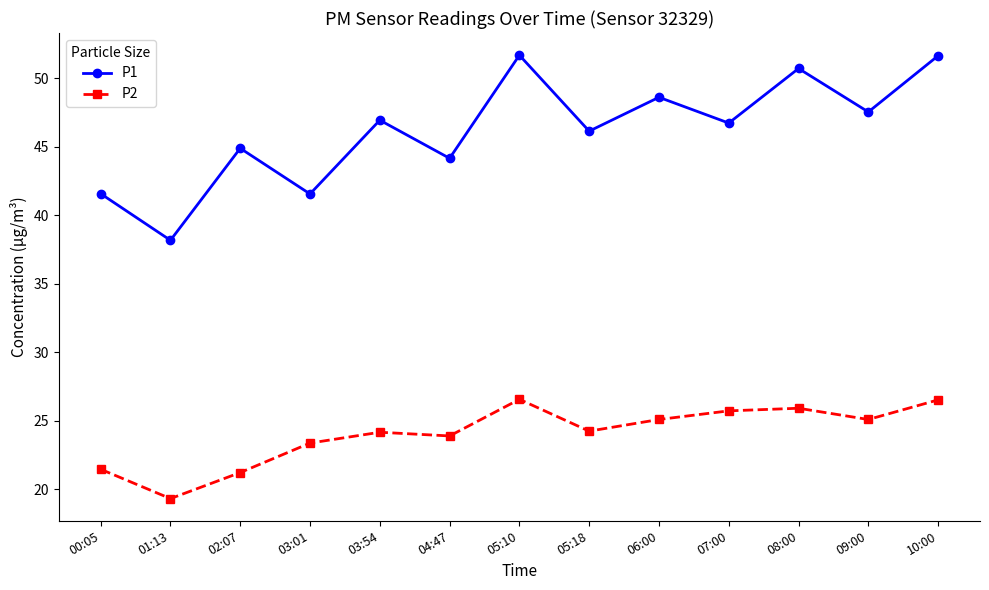

Which series has the widest spread of values?

P1